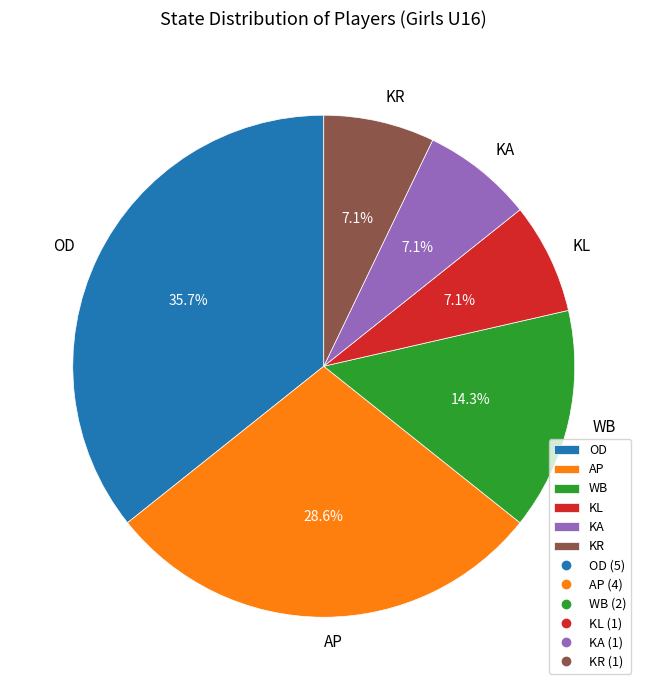

Between WB and OD, which is larger?

OD